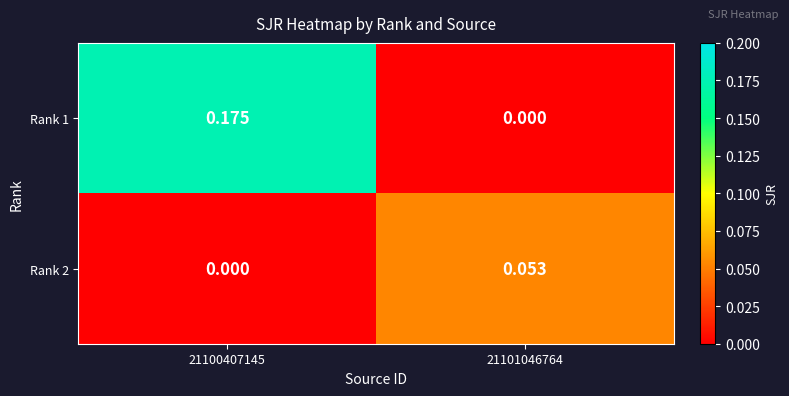

Is the value of Rank 2 at 21101046764 greater than the value of Rank 1 at 21100407145?

No